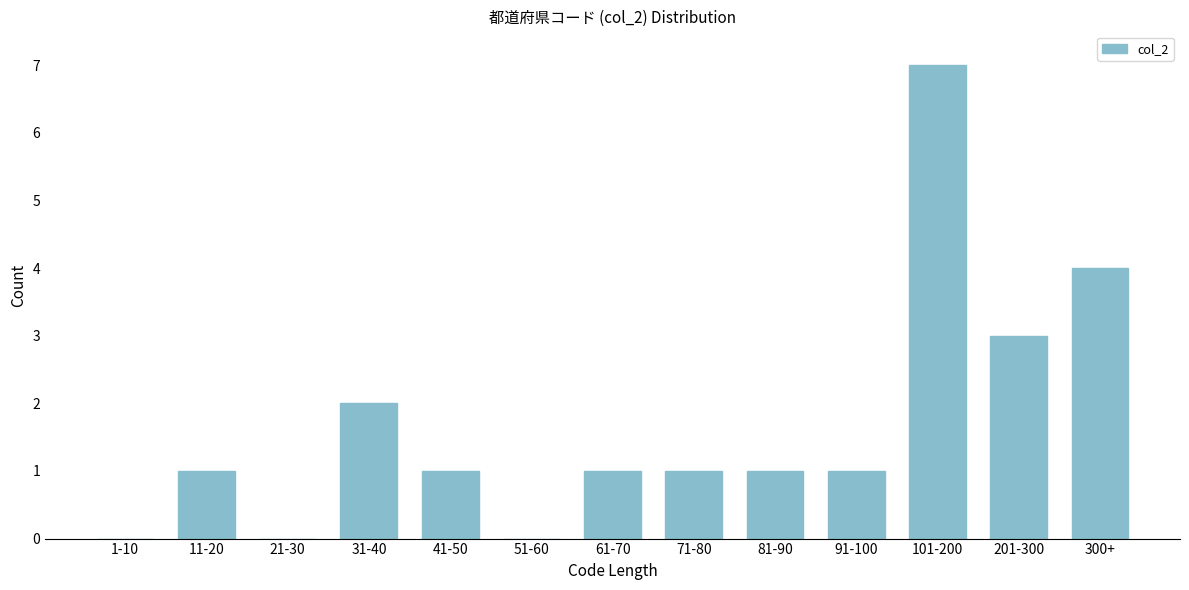

Reading right to left, transcribe all the data shown in this chart.

300+=4	201-300=3	101-200=7	91-100=1	81-90=1	71-80=1	61-70=1	51-60=0	41-50=1	31-40=2	21-30=0	11-20=1	1-10=0